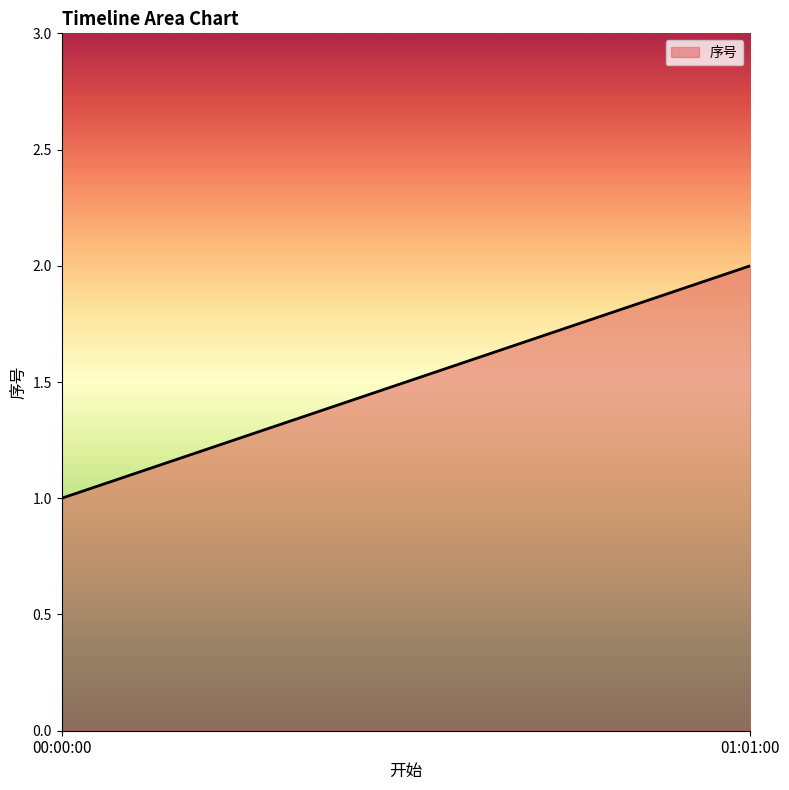

What is the change in value from 00:00:00 to 01:01:00?

+1